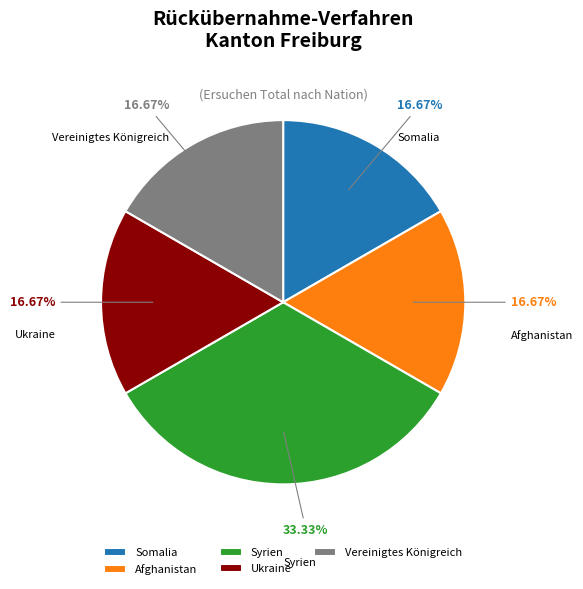

Which category has the biggest portion of the pie?

Syrien